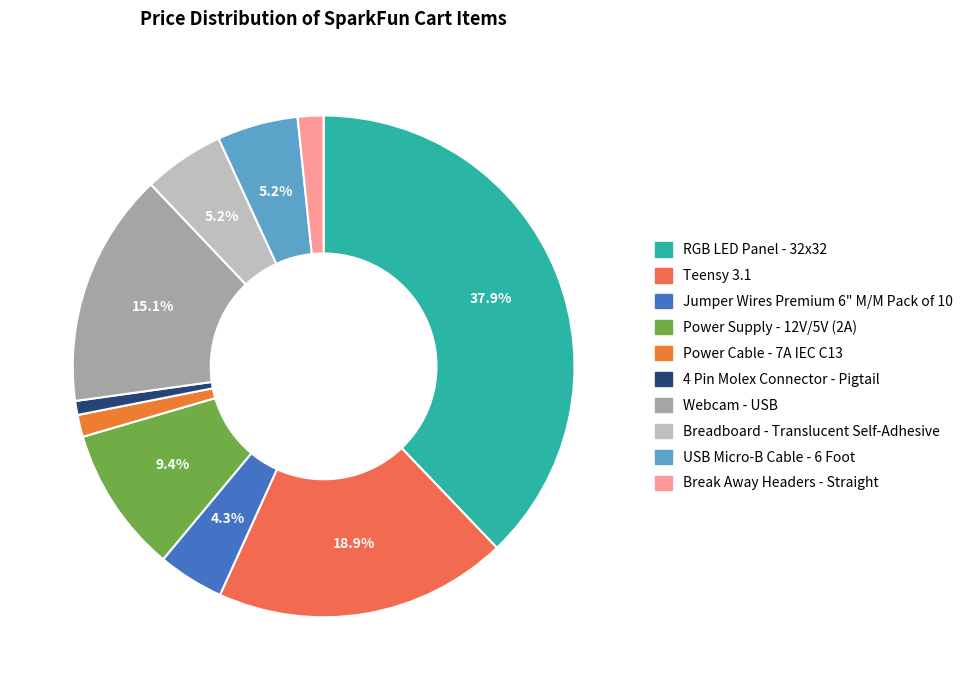

Between Power Cable - 7A IEC C13 and Power Supply - 12V/5V (2A), which is larger?

Power Supply - 12V/5V (2A)